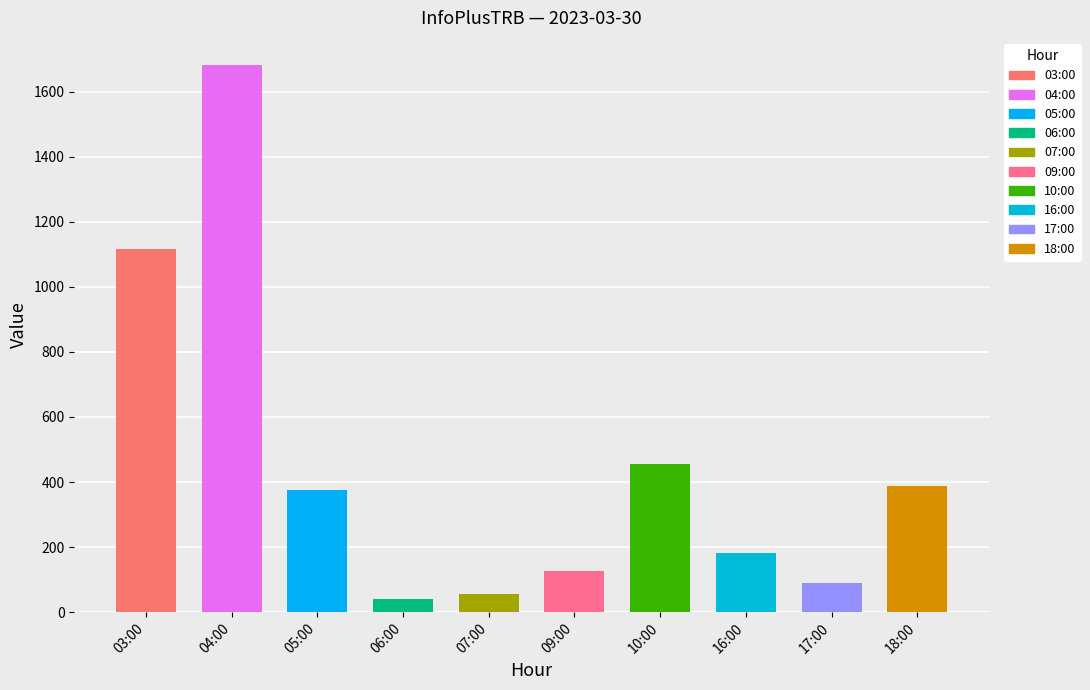

At which label is the value closest to 861?

03:00